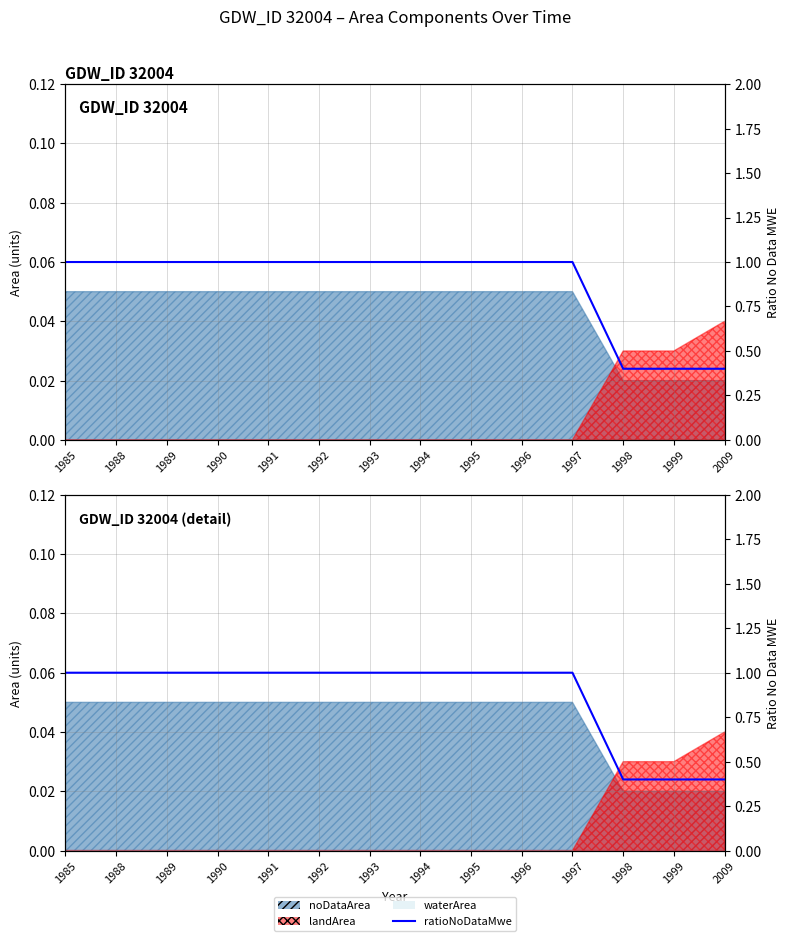

True or false: the data shows 0.5 at 2009.

False